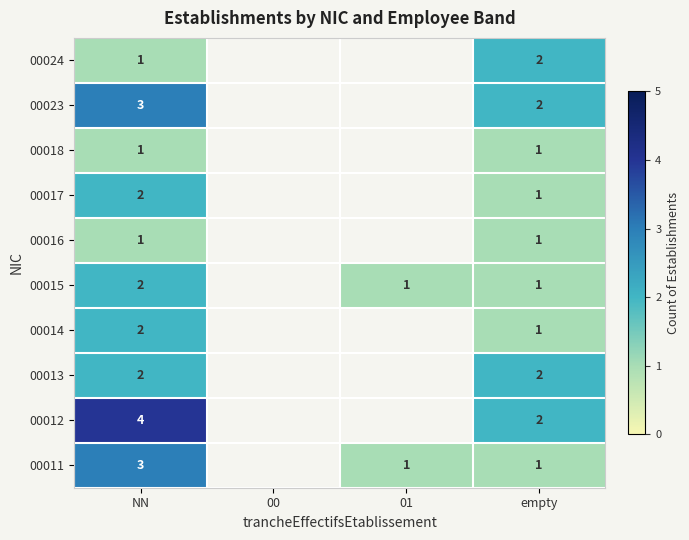

What is the difference between the highest and lowest values at NN?

3